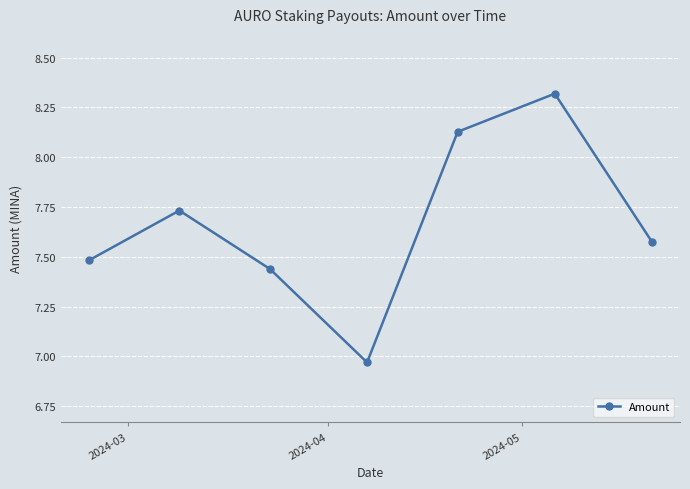

What is the difference between the maximum and minimum values?

1.3